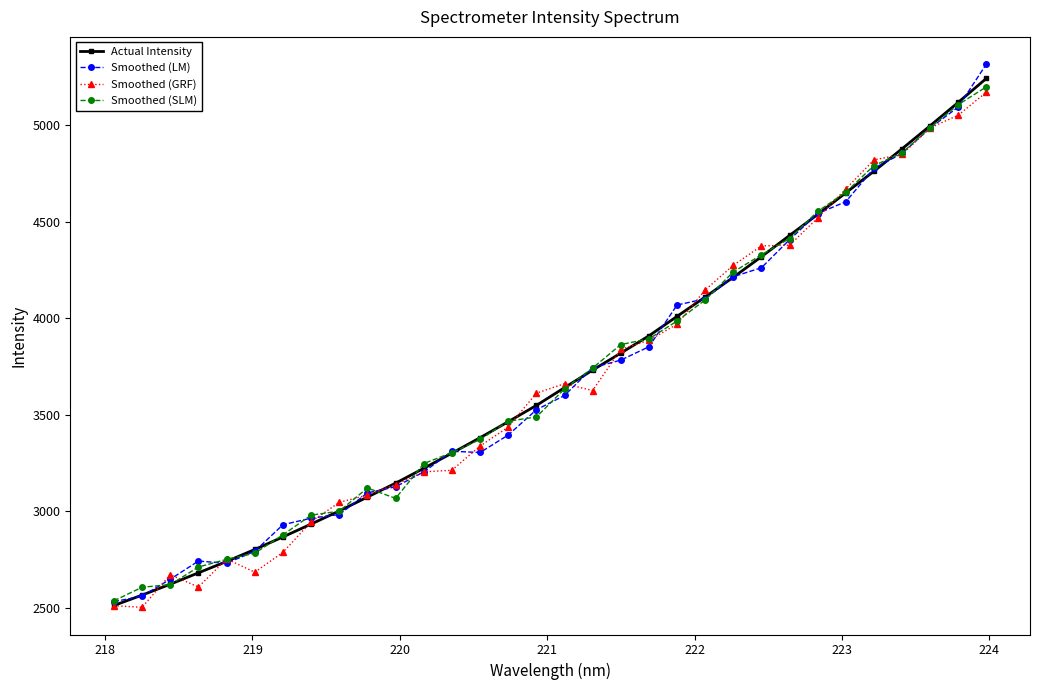

What is the highest value of the Smoothed (LM) series?

5316.1